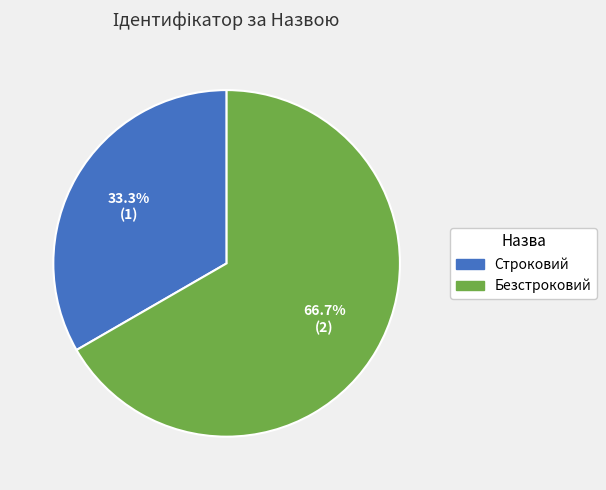

To the nearest percent, what is the combined percentage of Строковий and Безстроковий?

100%